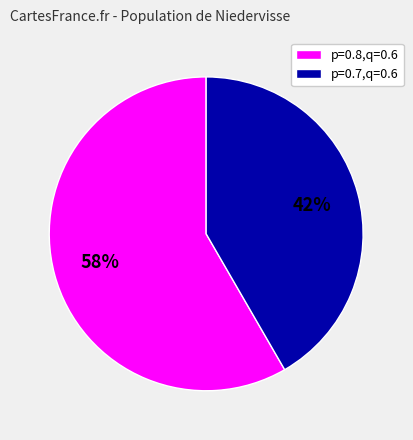

To the nearest percent, what is the average slice percentage?

50%